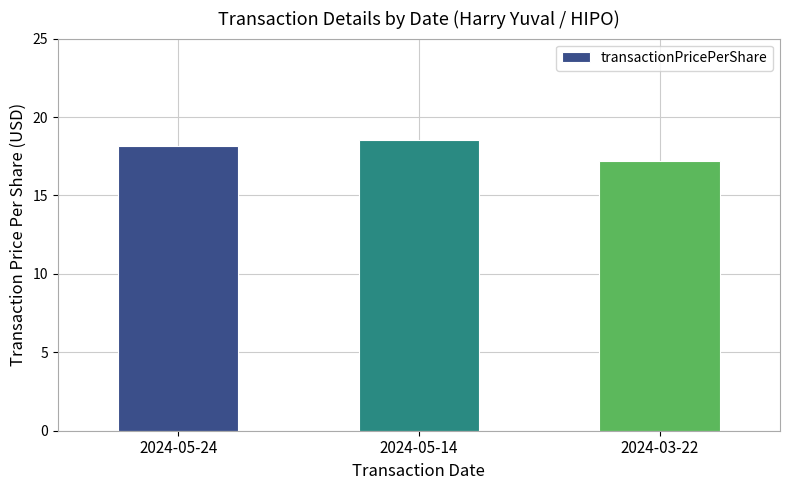

Is it true that the value at 2024-05-24 is 28.5?

False